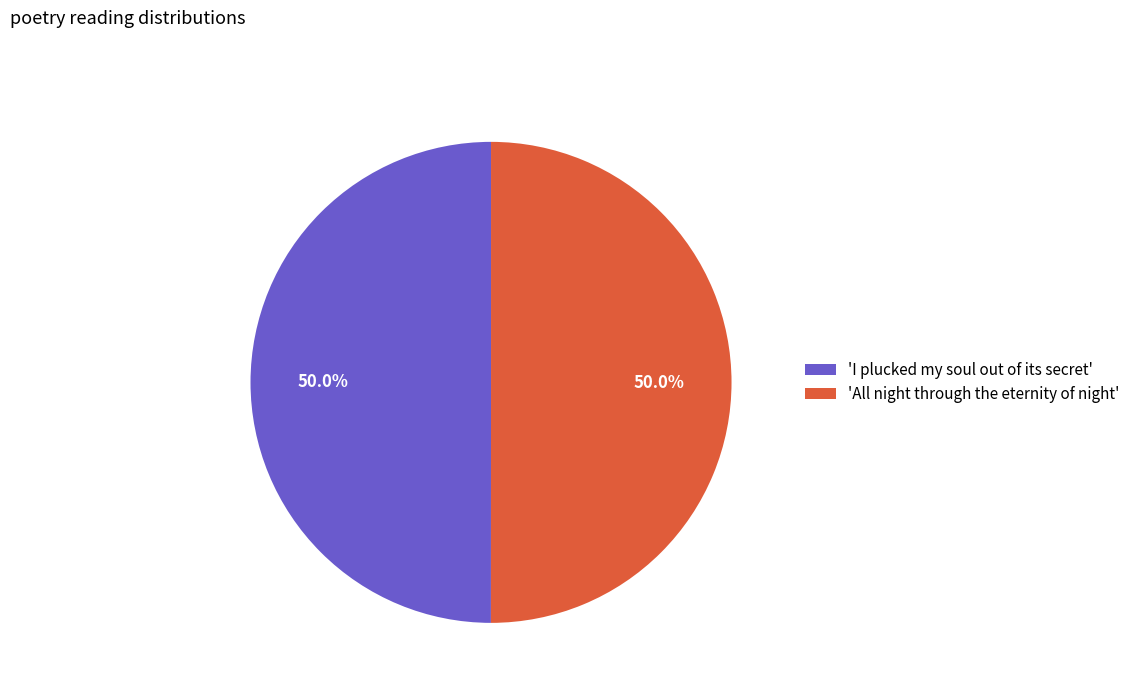

What is the total percentage of 'I plucked my soul out of its secret' and 'All night through the eternity of night'?

100.0%